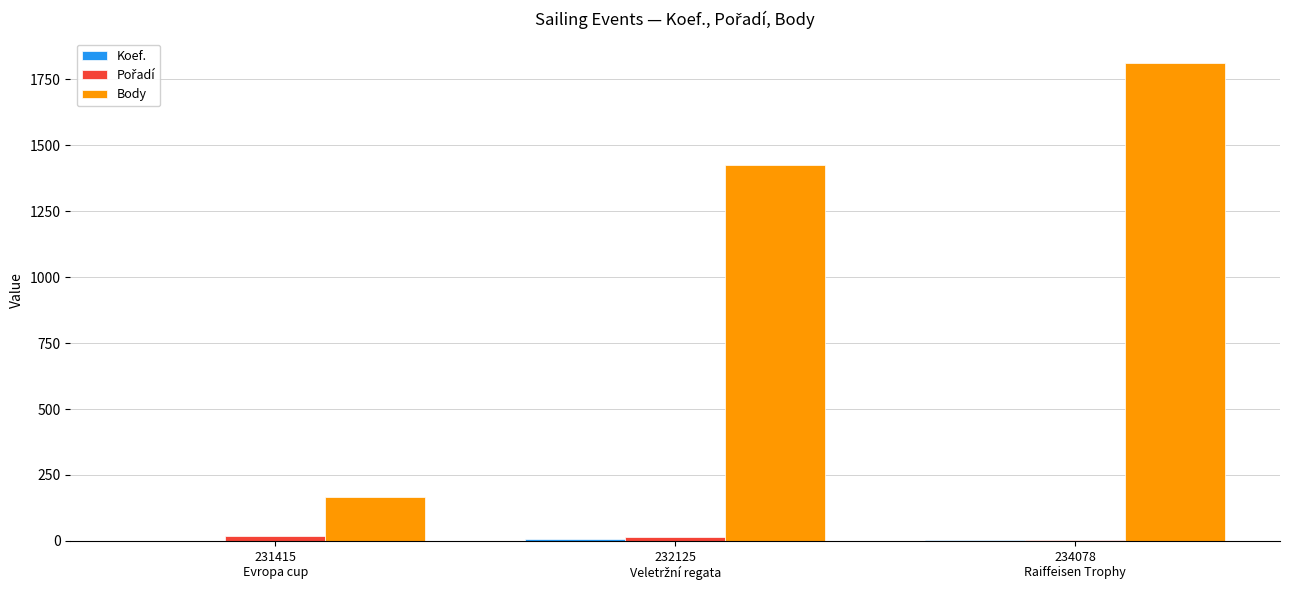

Count the number of categories in the chart.

3